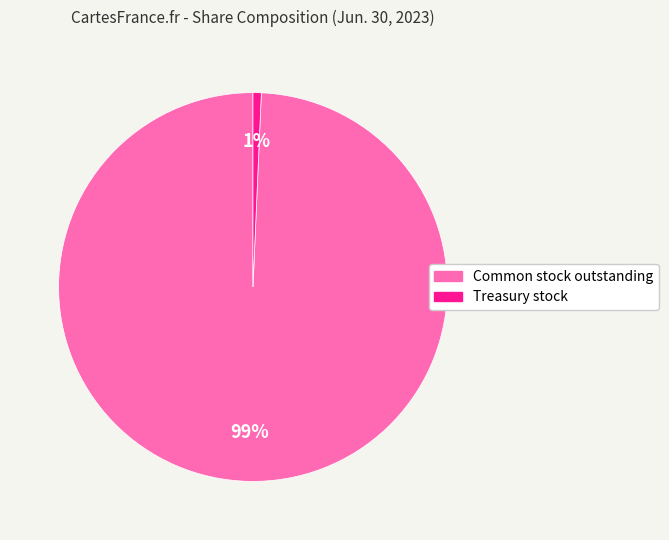

Which slice is the smallest?

Treasury stock